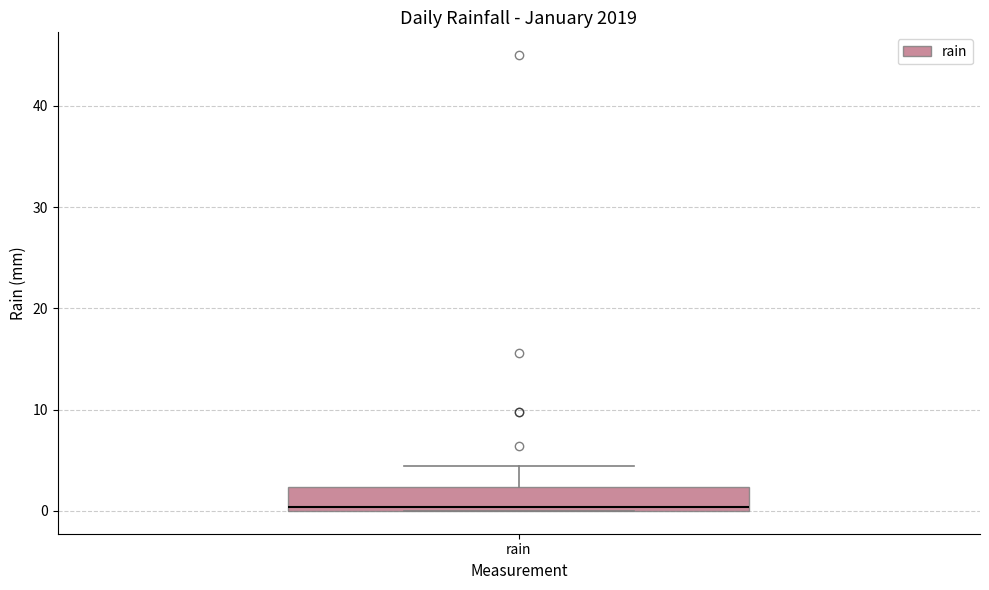

Transcribe this box plot: give where the median line is, the range the box spans, and where the two whiskers end, as read against the y-axis. The values are not printed on the chart, so give them approximately, as read against the axis.

median 0 (just above the box's lower edge), box 0 to 2, whiskers 0 to 4